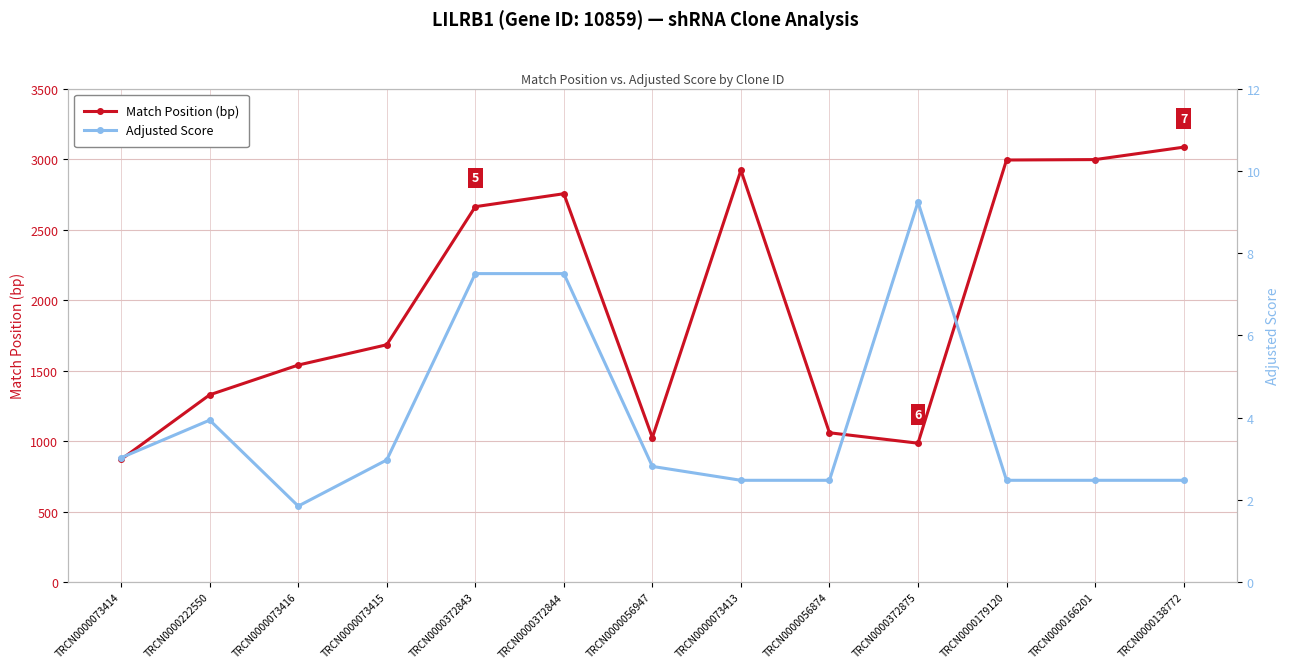

Is the value of Adjusted Score at TRCN0000073413 greater than the value of Match Position at TRCN0000179120?

No